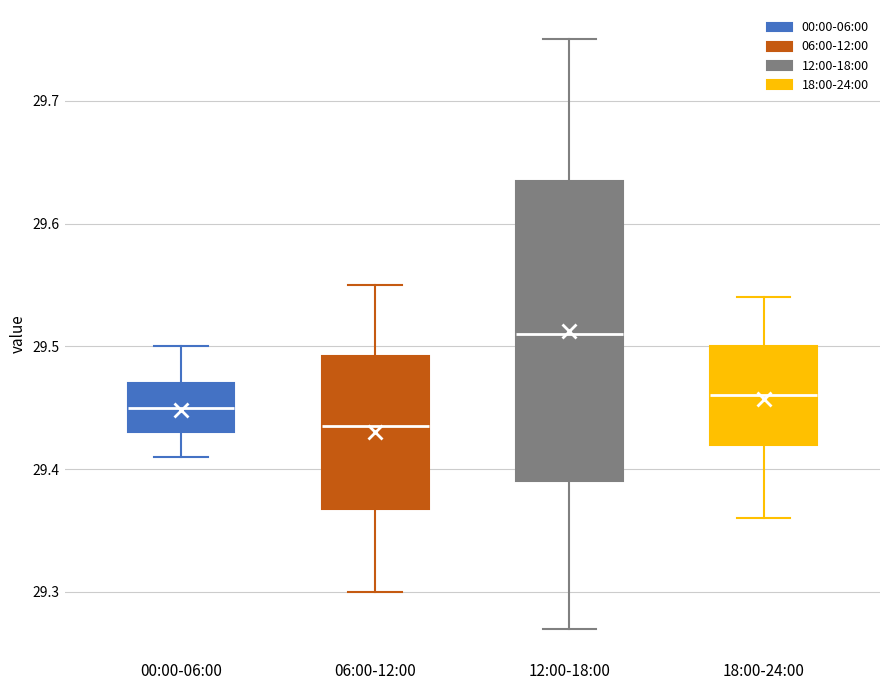

Reading left to right, read every box against the y-axis: the position of its median line, the range the box covers, and the ends of its whiskers. The values are not printed on the chart, so give them approximately, as read against the axis.

00:00-06:00: median 29.45, box 29.43 to 29.47, whiskers 29.41 to 29.50
06:00-12:00: median 29.44, box 29.37 to 29.49, whiskers 29.30 to 29.55
12:00-18:00: median 29.51, box 29.39 to 29.64, whiskers 29.27 to 29.75
18:00-24:00: median 29.46, box 29.42 to 29.50, whiskers 29.36 to 29.54